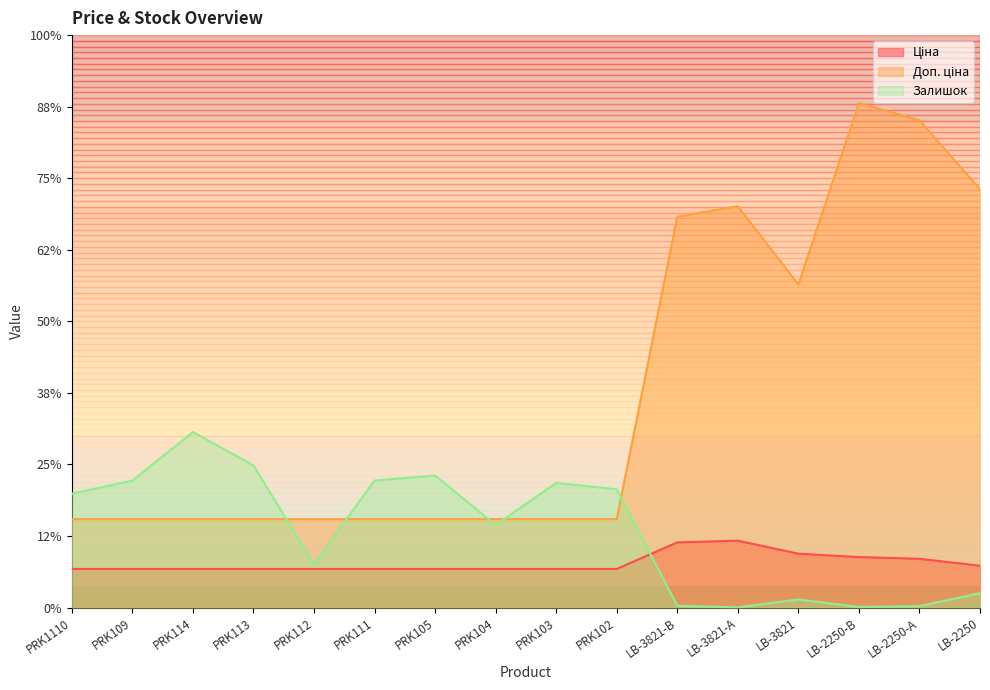

What is the label of the 12th point from the left?

LB-3821-А